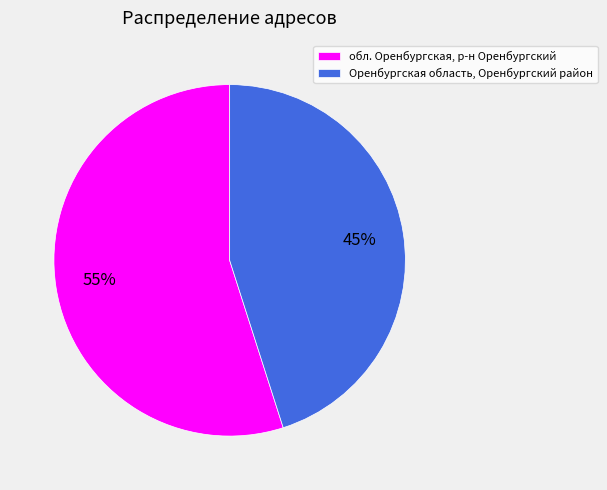

To the nearest percent, what is the combined percentage of Оренбургская область, Оренбургский район and обл. Оренбургская, р-н Оренбургский?

100%